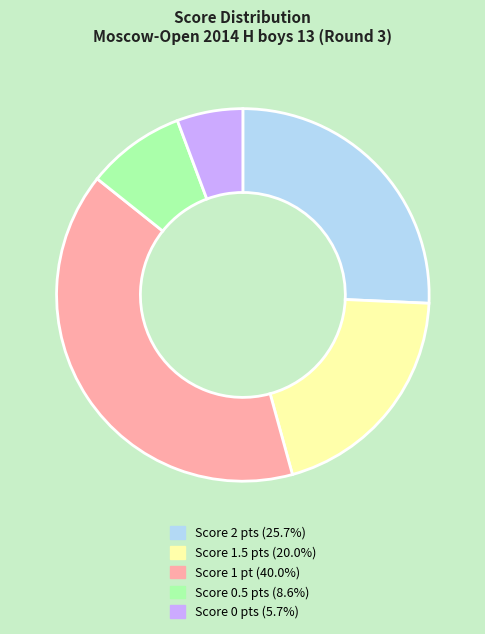

Is the sum of Score 0.5 pts (8.6%) and Score 1.5 pts (20.0%) greater than half?

No